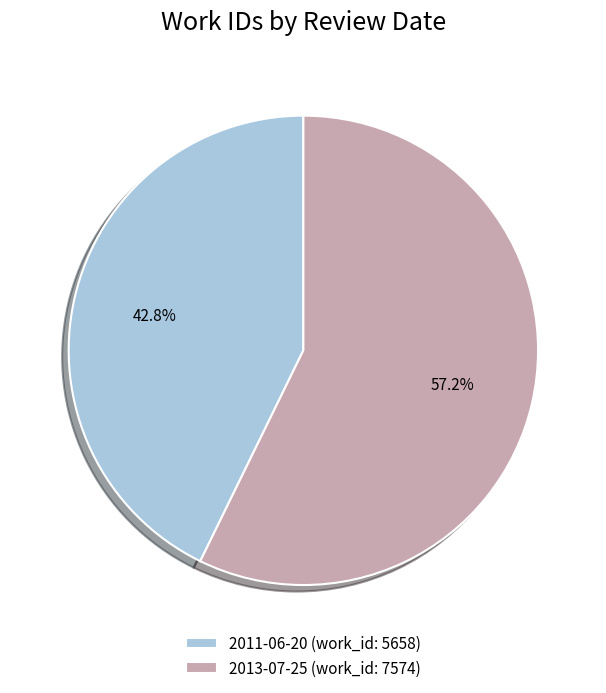

Which category accounts for the majority?

2013-07-25